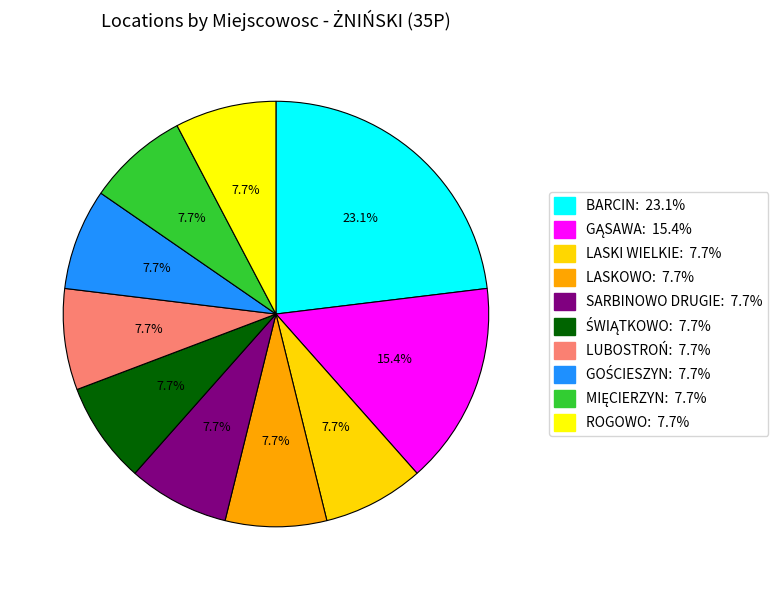

How many segments does this pie chart have?

10